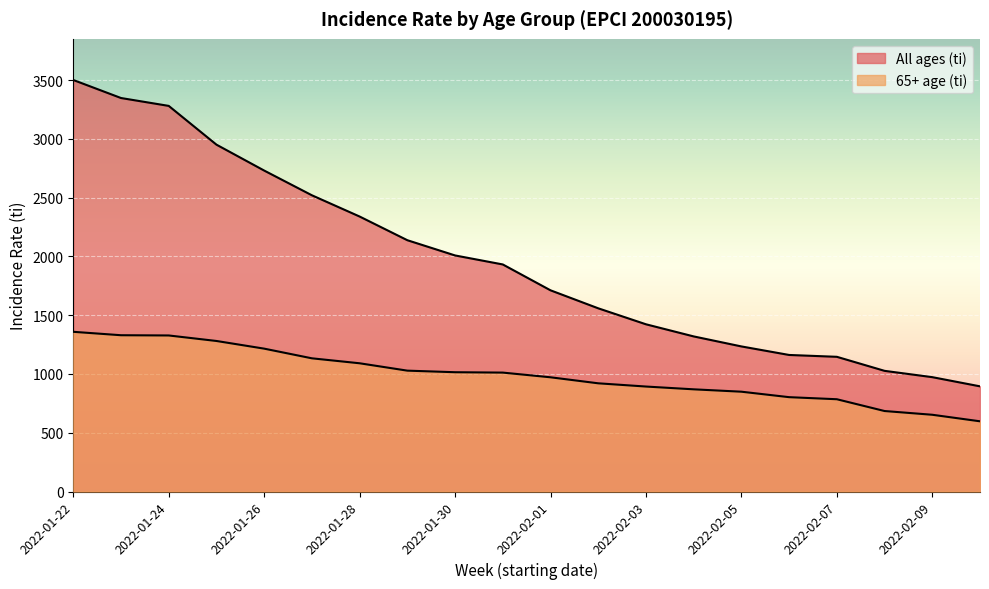

Does the chart display data point markers on the line(s)?

No